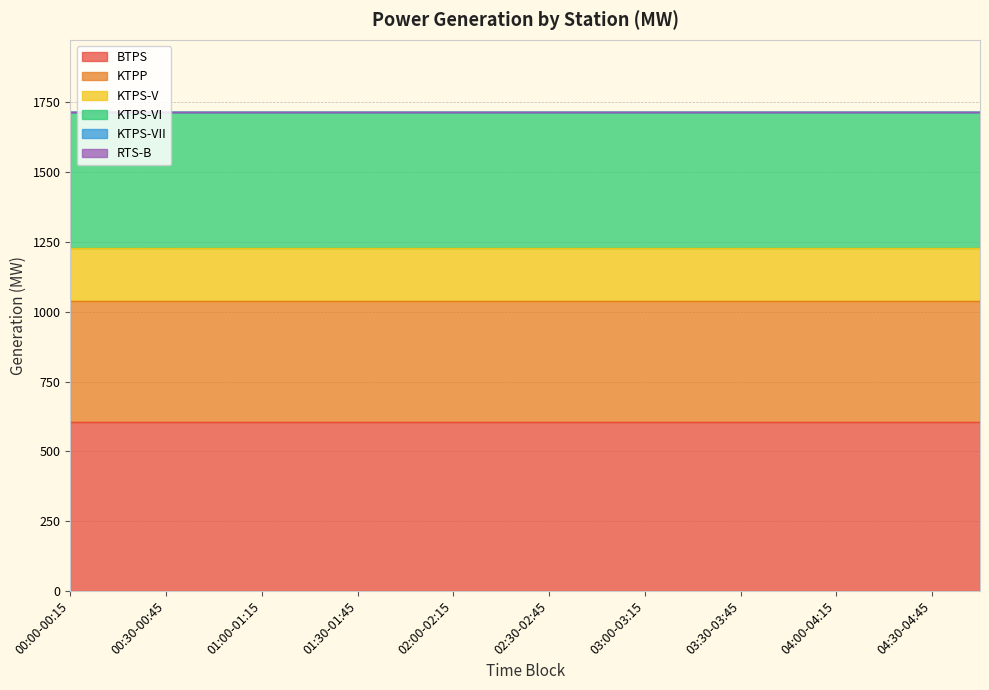

What is the label of the 14th point from the right?

01:30-01:45